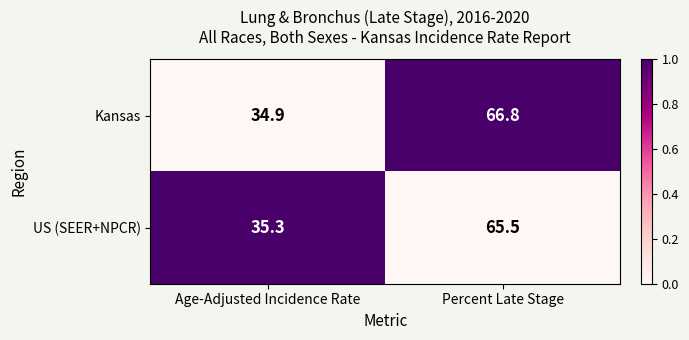

Which series changed the most between Age-Adjusted Incidence Rate and Percent Late Stage?

Kansas